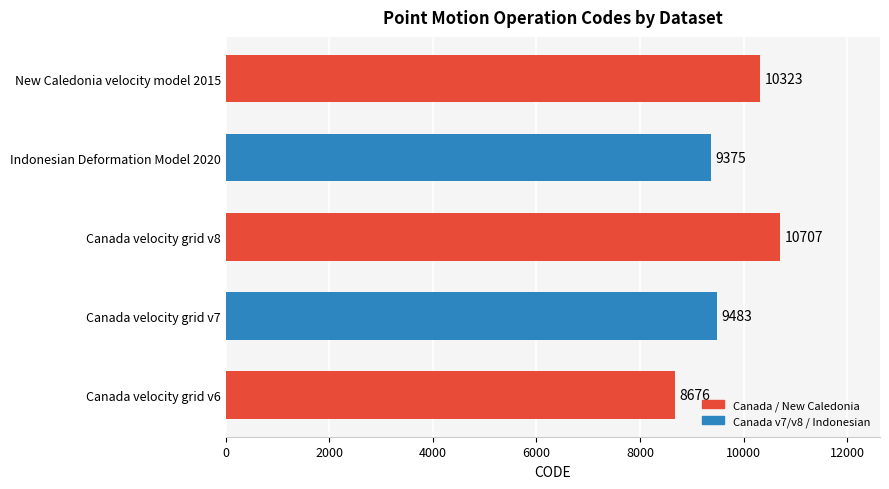

Are the bars grouped side by side (vs. stacked)?

No